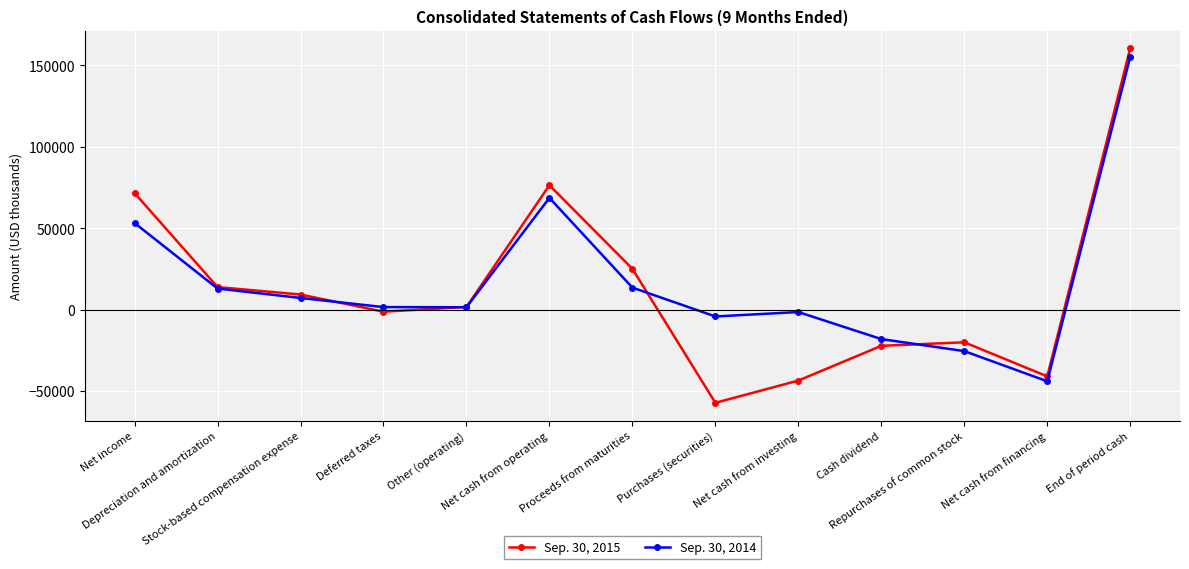

What position from the left is Repurchases of common stock?

11